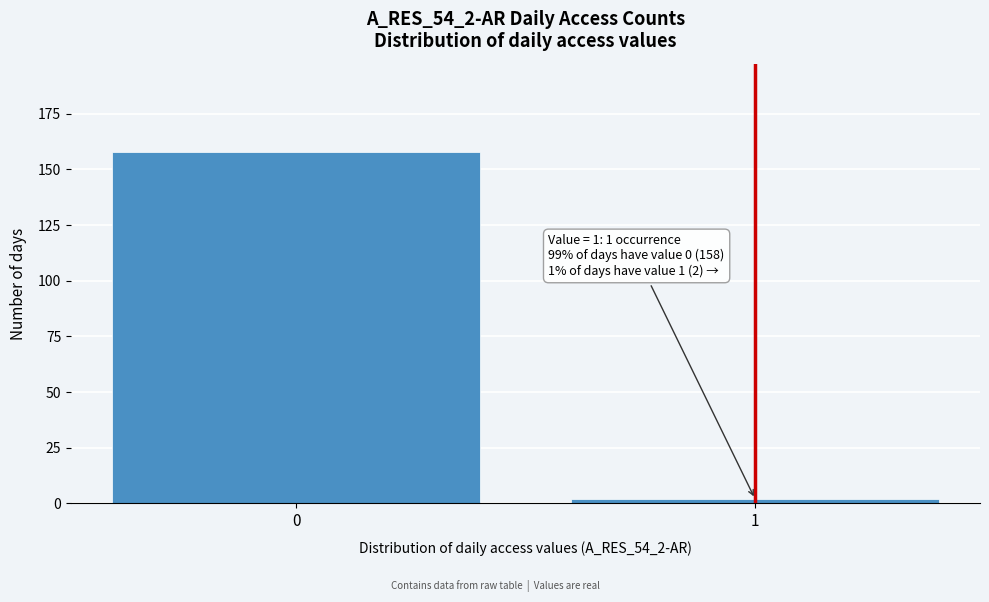

Reading right to left, extract all data points from this chart.

1=2	0=158